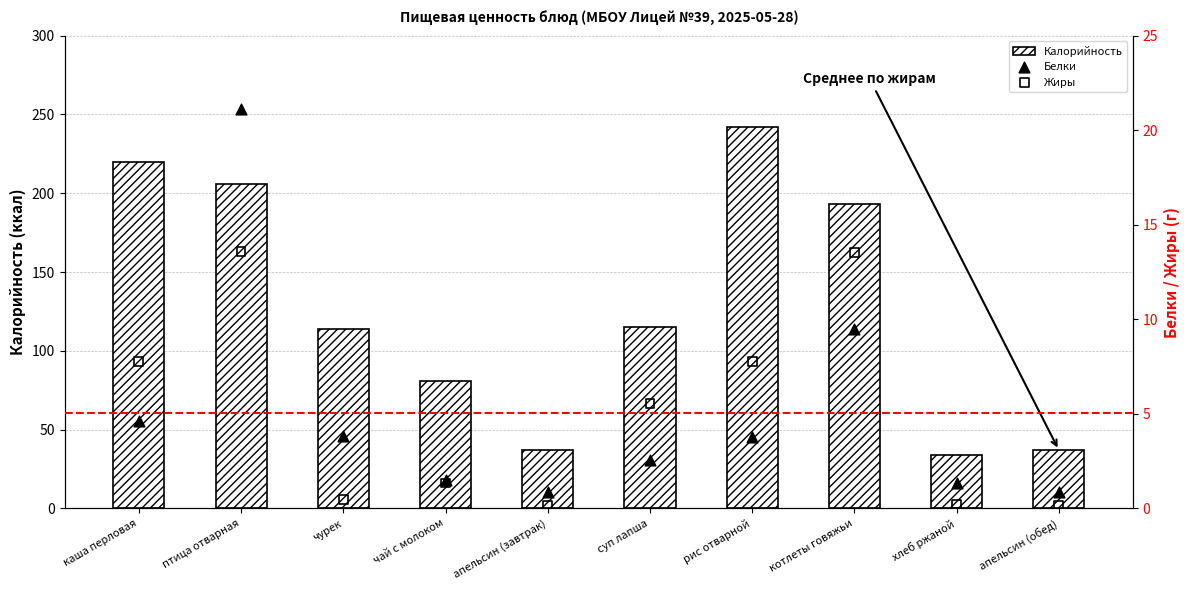

At how many categories does at least one series exceed 93?

6